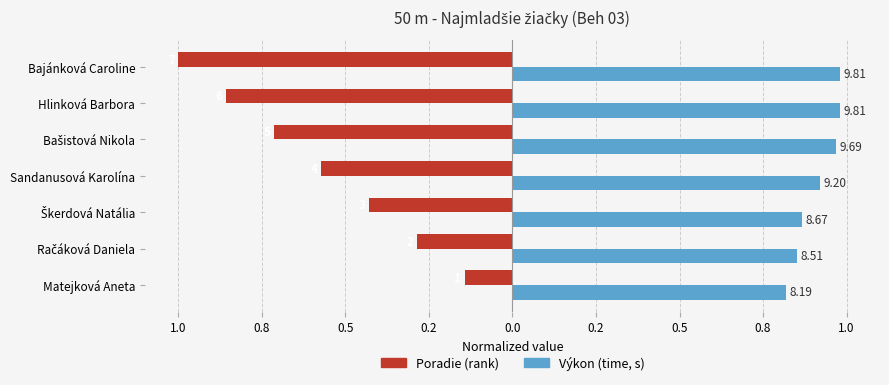

The Výkon series shows 0.9 at Sandanusová Karolína. True or false?

True